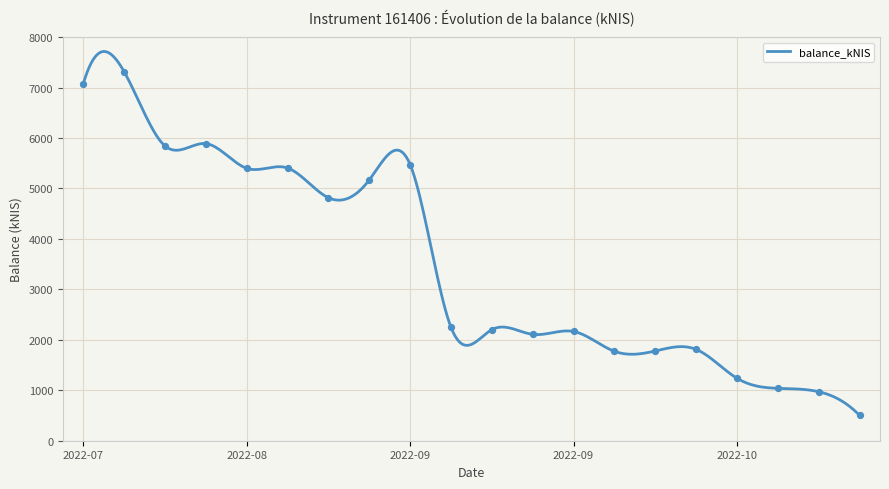

What is the difference between the maximum and minimum values?

7212.8